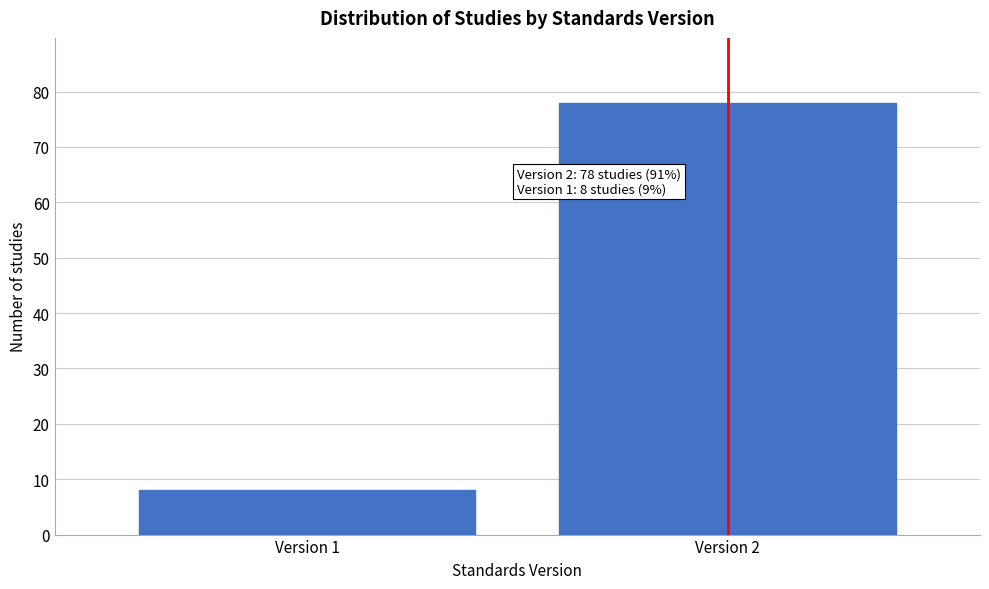

Reading left to right, list all the values displayed in this chart.

8	78